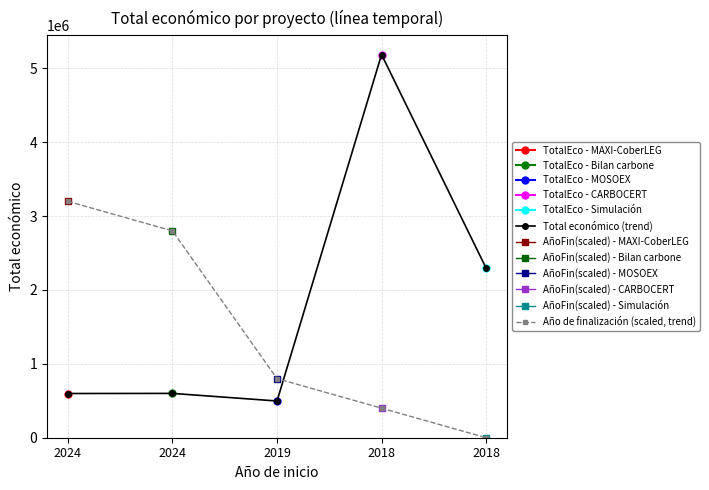

The Año de finalización (scaled, trend) series shows 800000 at 2019. True or false?

True